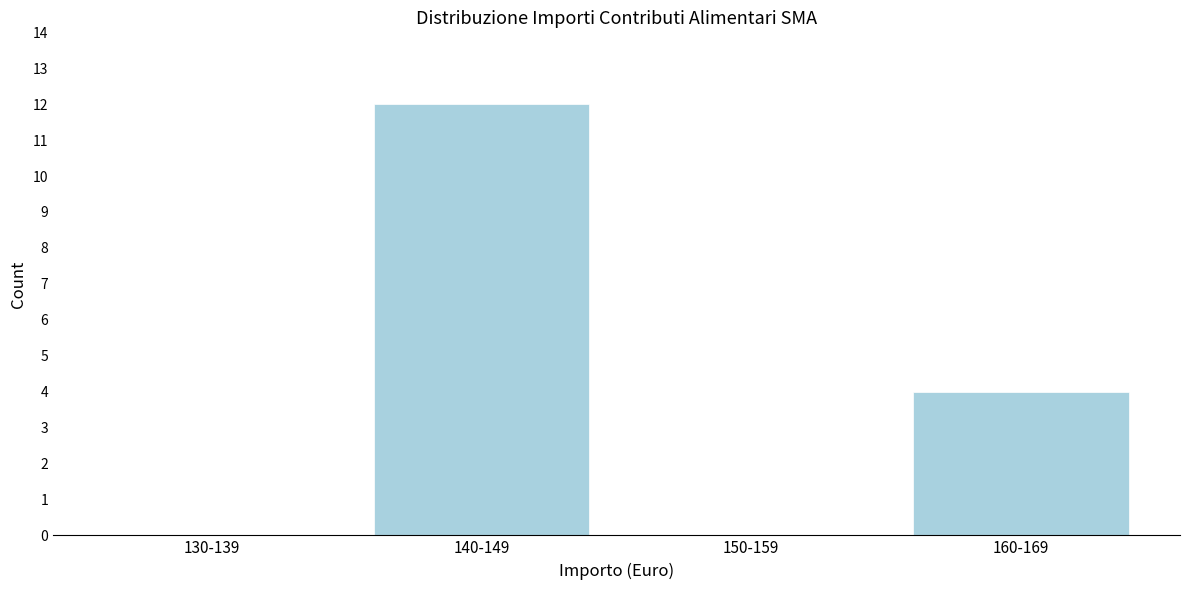

Reading right to left, list all the values displayed in this chart.

160-169=4	150-159=0	140-149=12	130-139=0